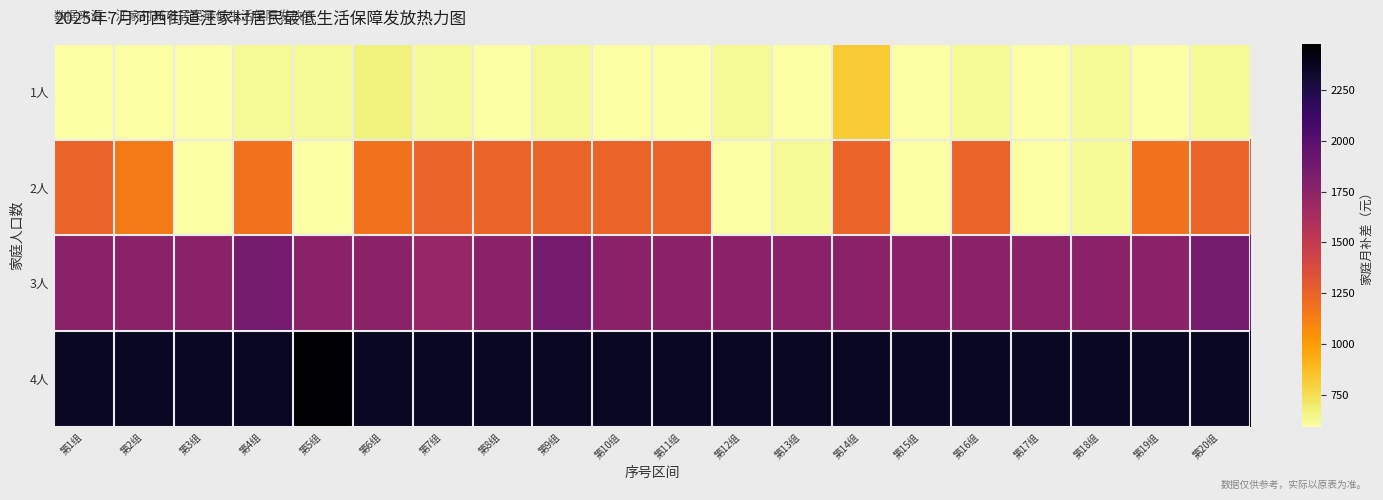

Reading left to right, what are all the values shown in this chart?

1人: 第1组=590	第2组=590	第3组=590	第4组=620	第5组=620	第6组=670	第7组=620	第8组=590	第9组=620	第10组=590	第11组=590	第12组=620	第13组=590	第14组=820	第15组=590	第16组=620	第17组=590	第18组=620	第19组=590	第20组=620
2人: 第1组=1240	第2组=1140	第3组=590	第4组=1180	第5组=590	第6组=1180	第7组=1240	第8组=1240	第9组=1240	第10组=1240	第11组=1240	第12组=590	第13组=620	第14组=1240	第15组=590	第16组=1240	第17组=590	第18组=620	第19组=1180	第20组=1240
3人: 第1组=1770	第2组=1770	第3组=1770	第4组=1860	第5组=1770	第6组=1770	第7组=1710	第8组=1770	第9组=1860	第10组=1770	第11组=1770	第12组=1770	第13组=1770	第14组=1770	第15组=1770	第16组=1770	第17组=1770	第18组=1770	第19组=1770	第20组=1860
4人: 第1组=2360	第2组=2360	第3组=2360	第4组=2360	第5组=2480	第6组=2360	第7组=2360	第8组=2360	第9组=2360	第10组=2360	第11组=2360	第12组=2360	第13组=2360	第14组=2360	第15组=2360	第16组=2360	第17组=2360	第18组=2360	第19组=2360	第20组=2360